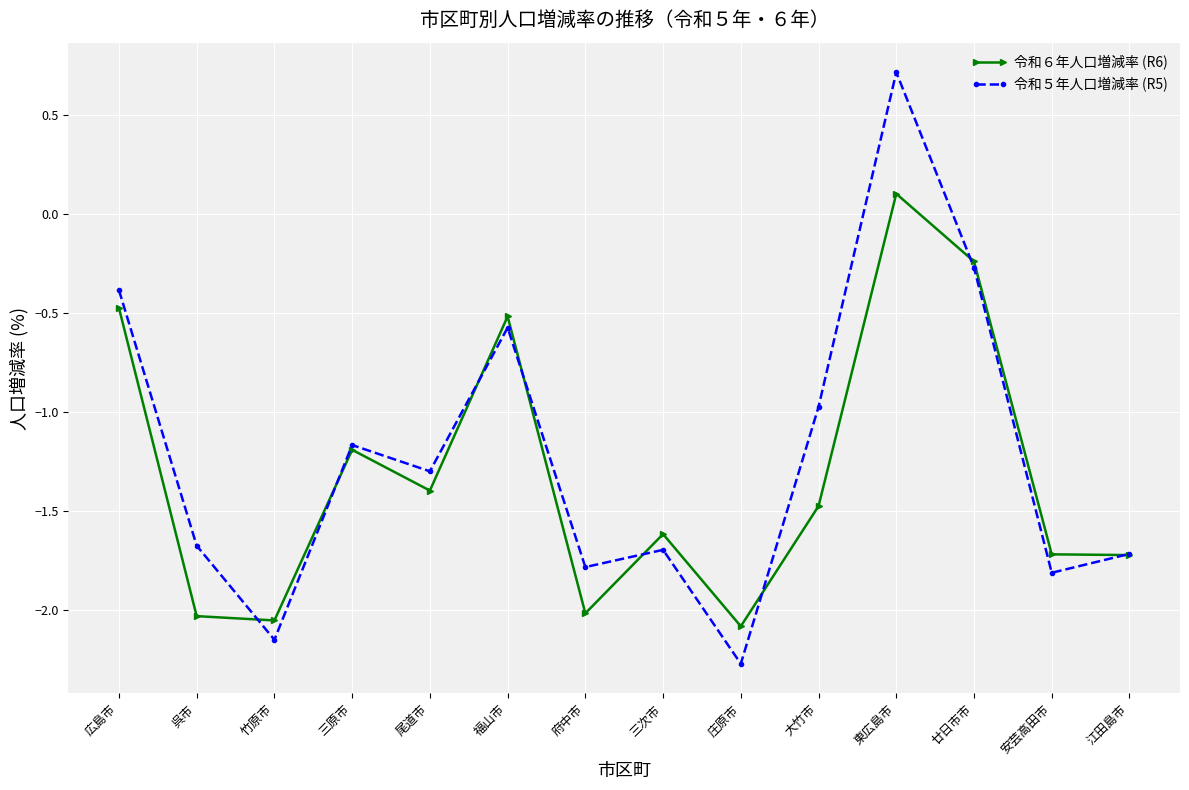

Read the 令和５年人口増減率 (R5) value at 尾道市.

-1.3